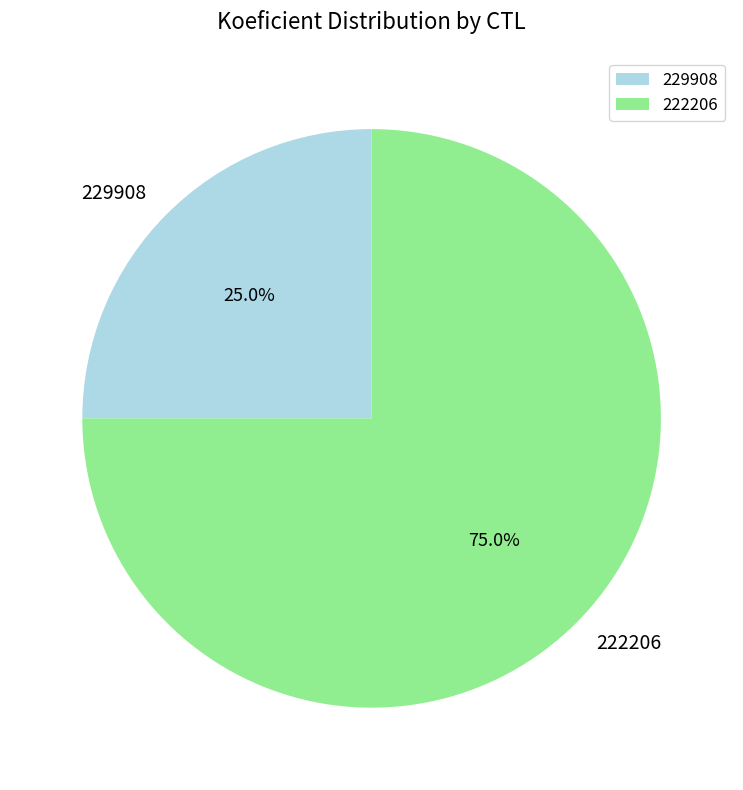

Is 222206 the majority of the pie?

Yes